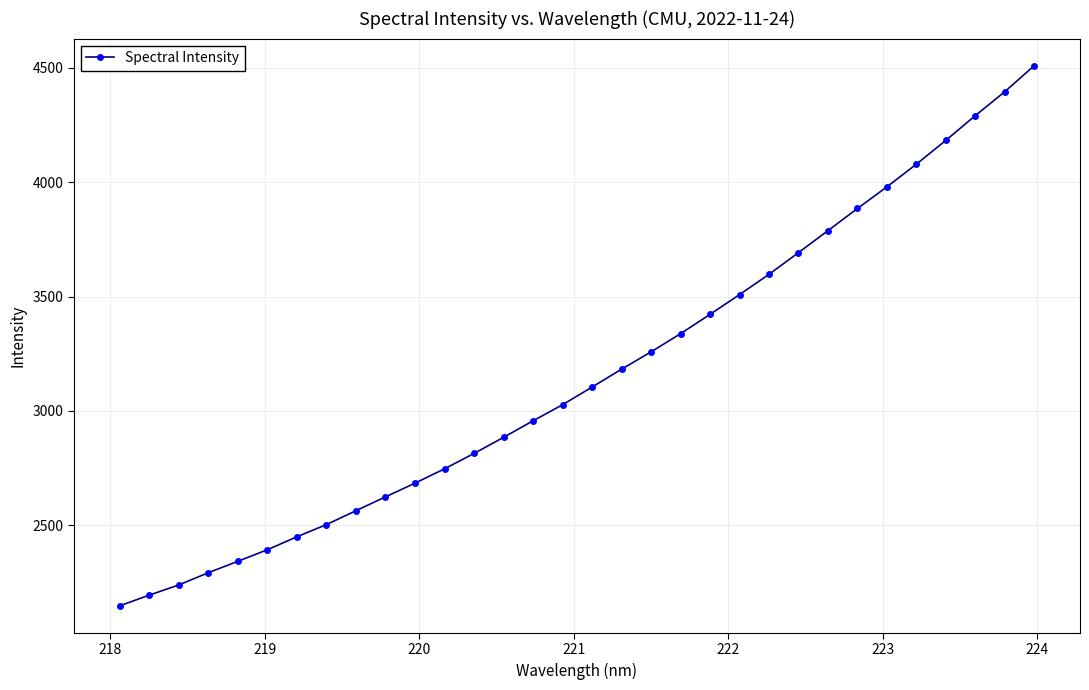

What is the minimum value shown in the chart?

2148.0